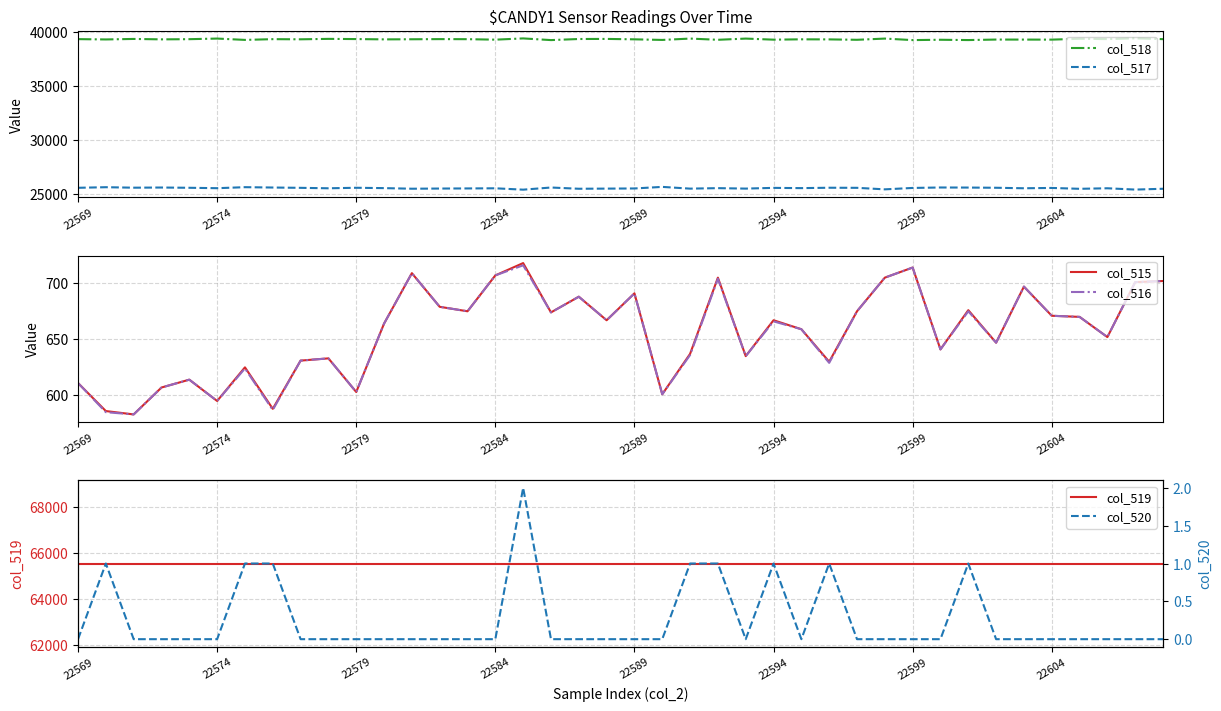

True or false: col_520 and col_517 cross at least once.

False